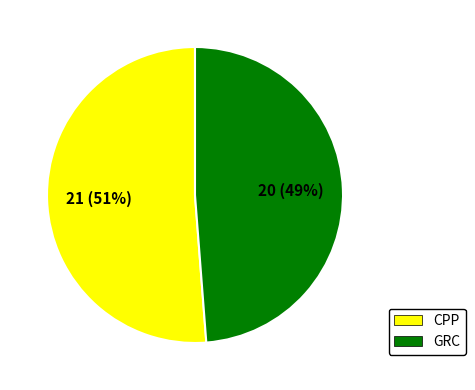

Does any single category account for the majority?

Yes